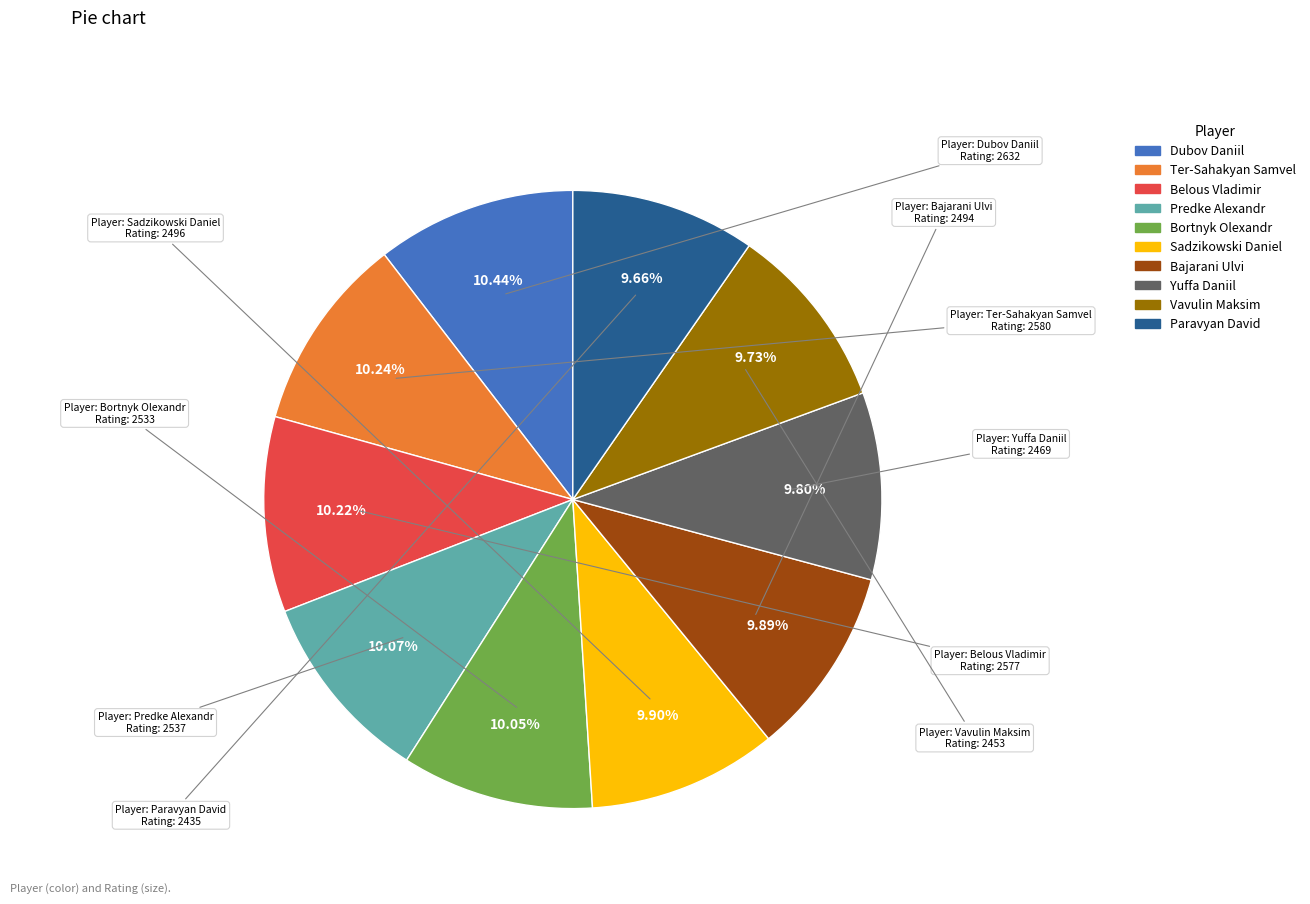

The Bortnyk Olexandr slice represents 10% of the pie. True or false?

True